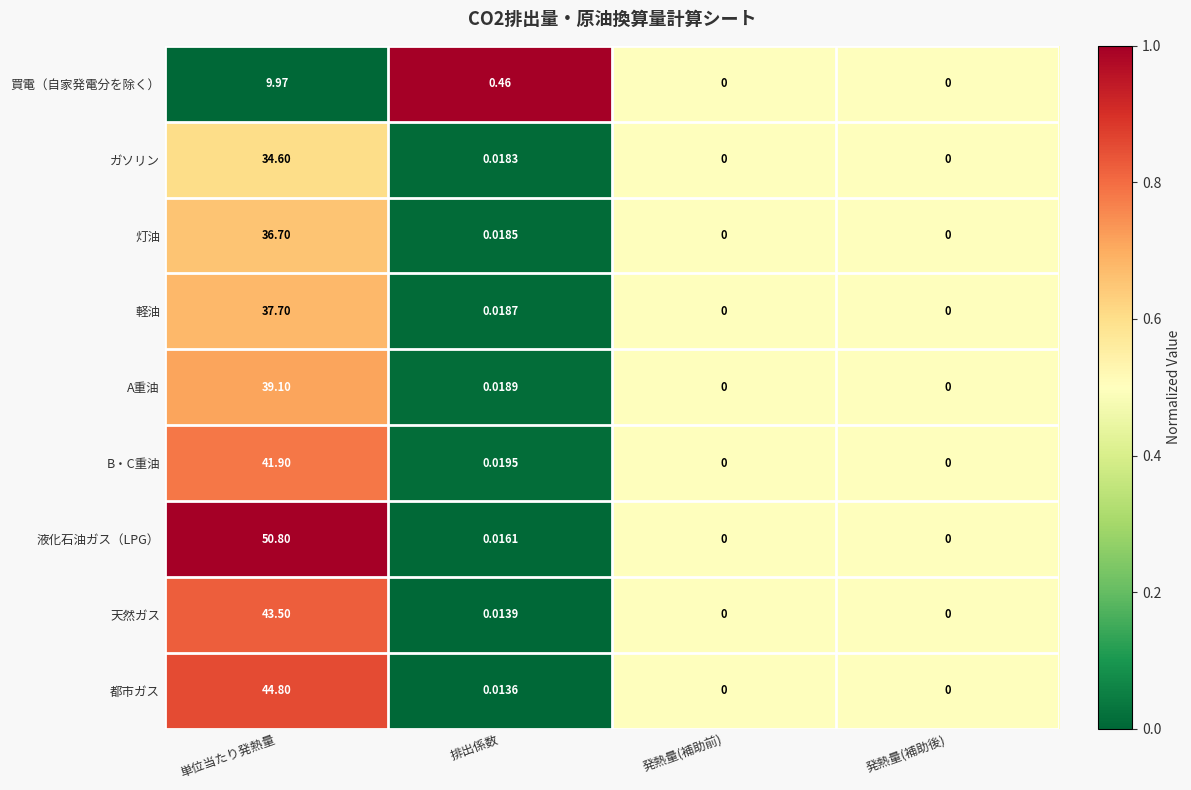

List the series in order of their peak value, lowest first.

買電（自家発電分を除く）, ガソリン, 灯油, 軽油, A重油, B・C重油, 天然ガス, 都市ガス, 液化石油ガス（LPG）